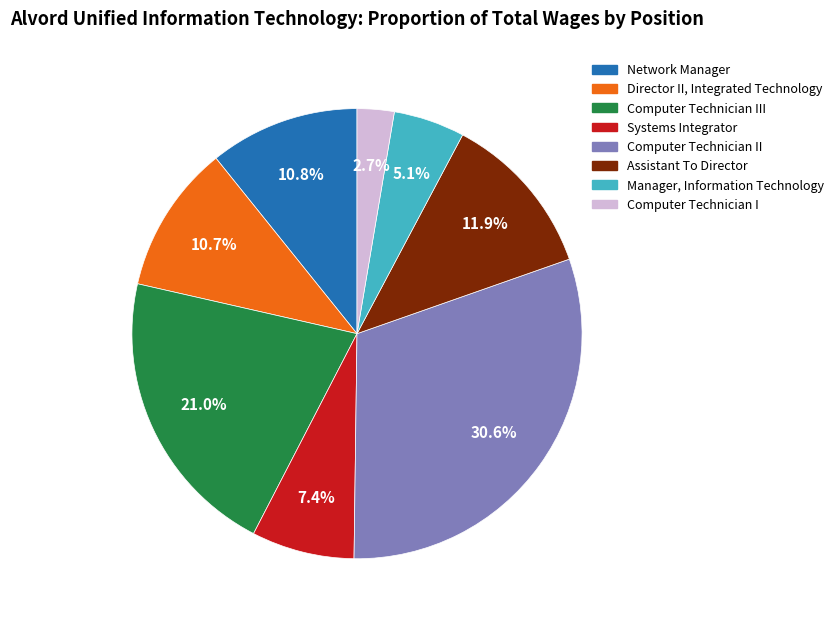

Is the sum of Network Manager and Systems Integrator greater than half?

No